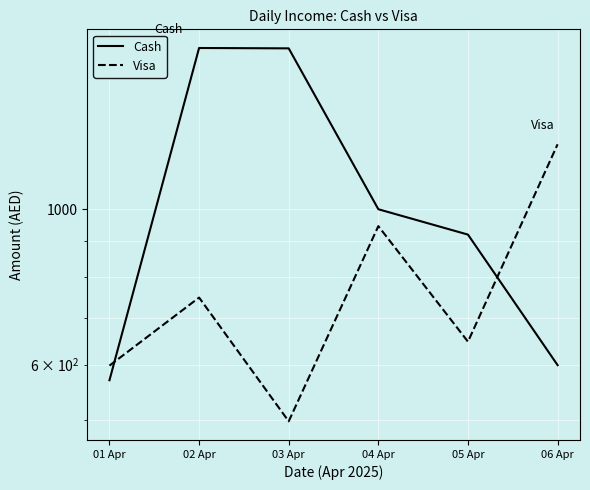

Reading right to left, transcribe all the data shown in this chart.

Cash: 599	920	1000	1697	1699	570
Visa: 1238	647	946	498	748	598